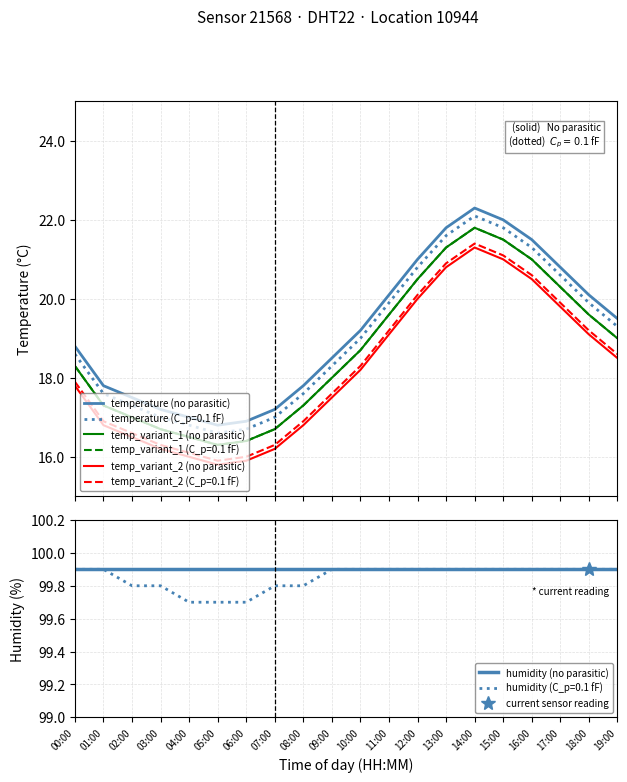

At which label does temp_variant_2 (no parasitic) reach its peak?

14:00